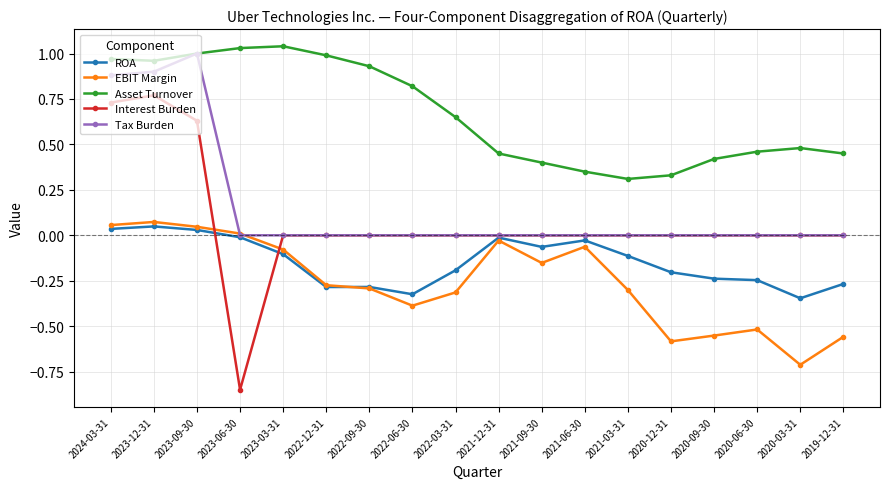

What is the lowest value of the EBIT Margin series?

-0.7